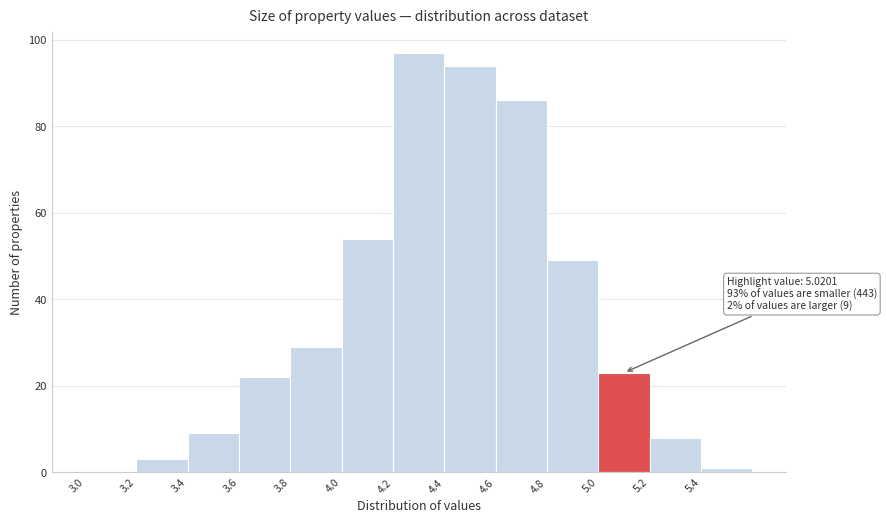

Over which range of the x-axis is the bar tallest?

4.2 to 4.4